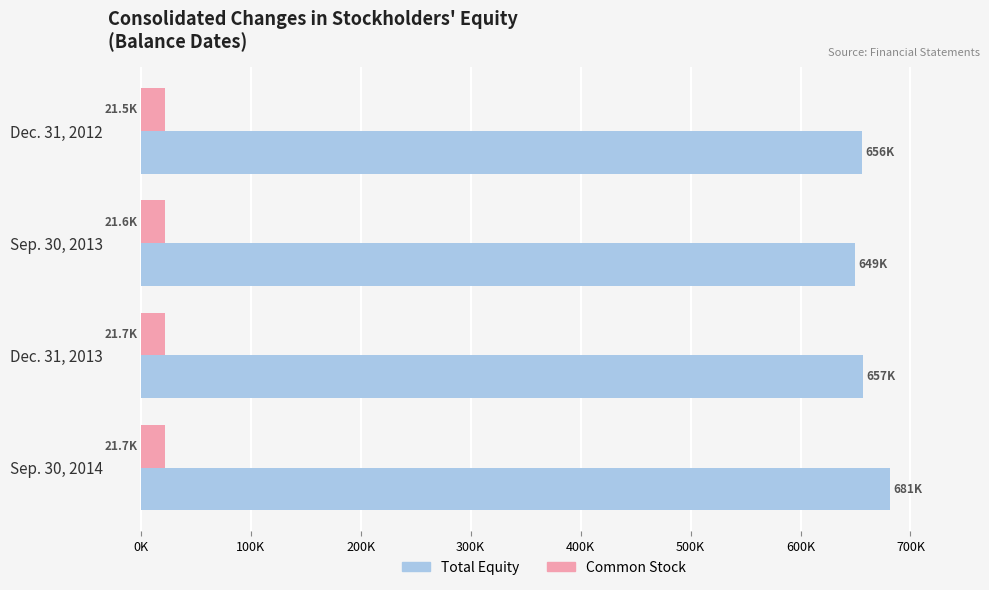

What are all the series names shown in the legend?

Total Equity, Common Stock